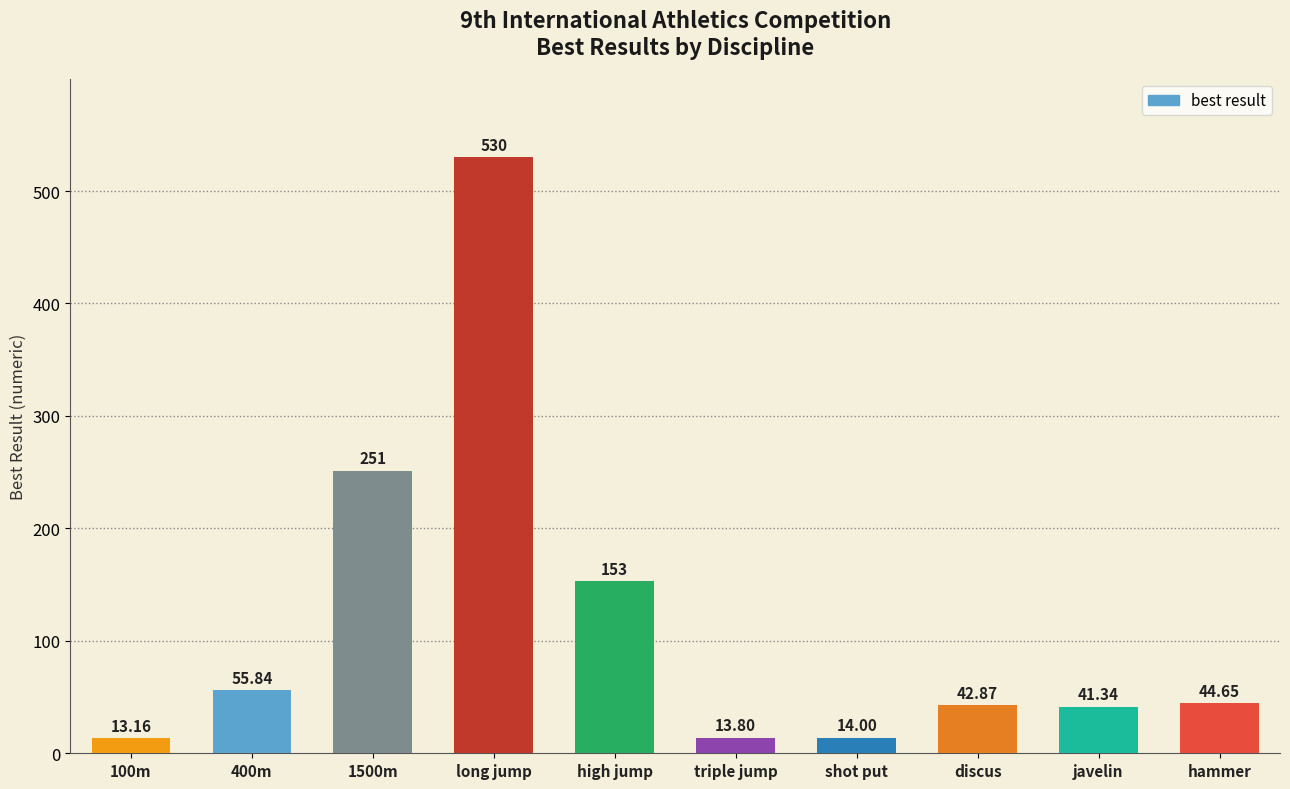

What is the greatest value displayed?

530.0